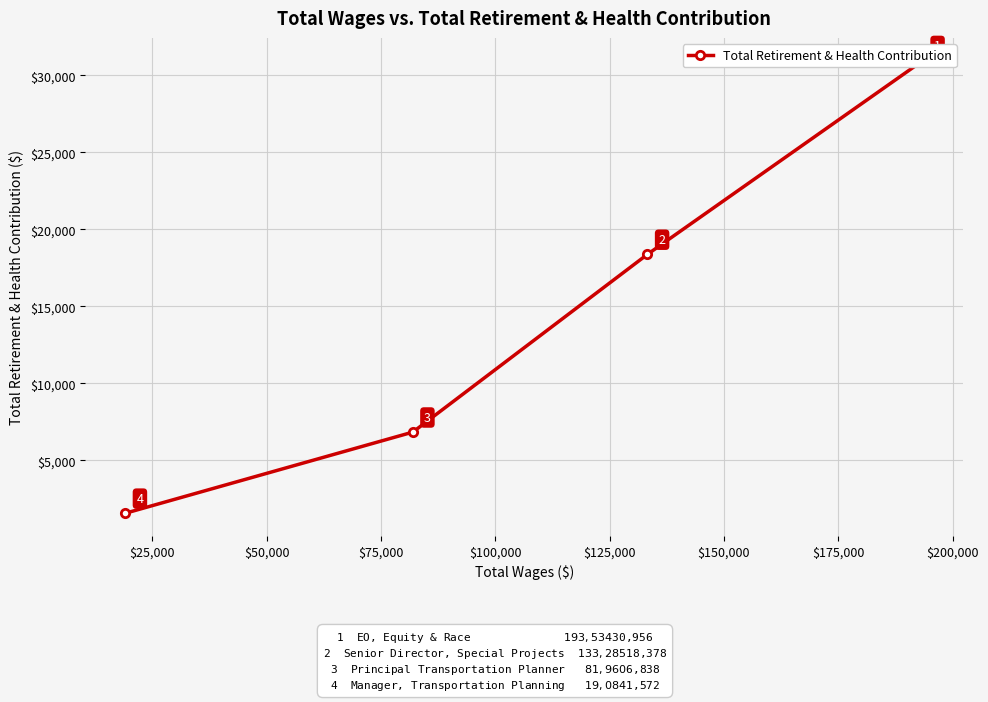

True or false: the data has more than 2 interior local peaks.

False